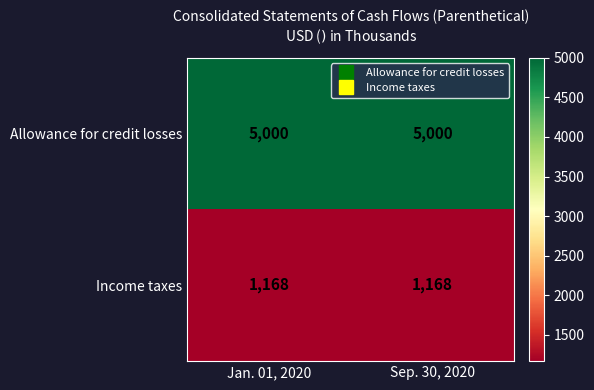

What is the spread (max minus min) of values at Sep. 30, 2020?

3832